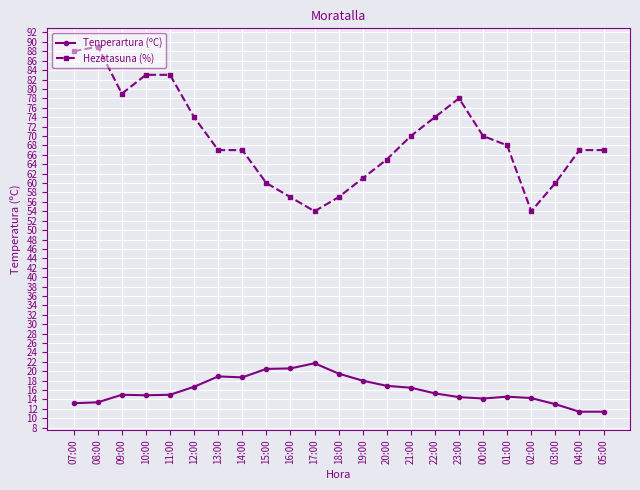

True or false: Hezetasuna (%) has a value of 57.0 at 16:00.

True